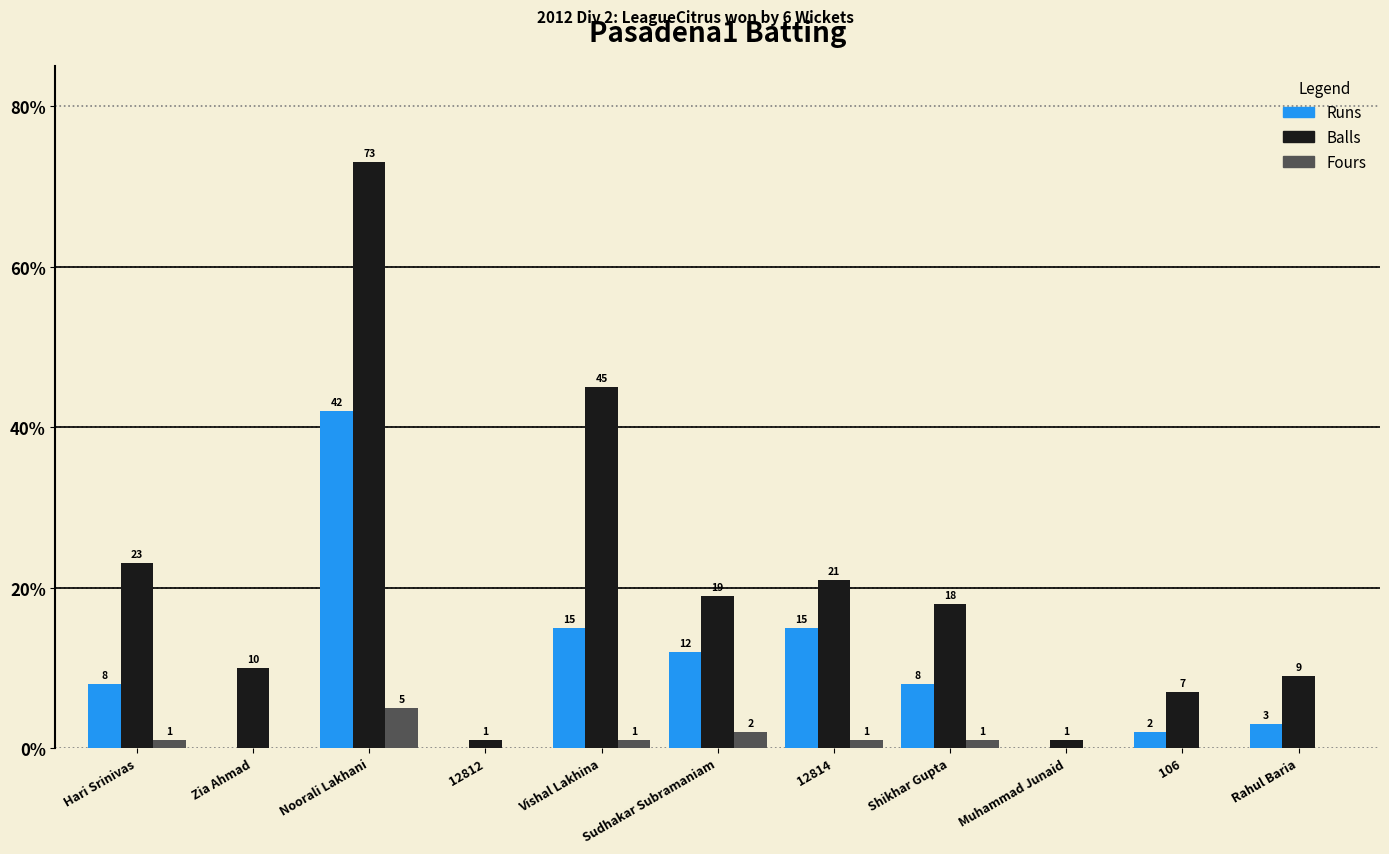

Is it true that Balls equals 1 at Muhammad Junaid?

True